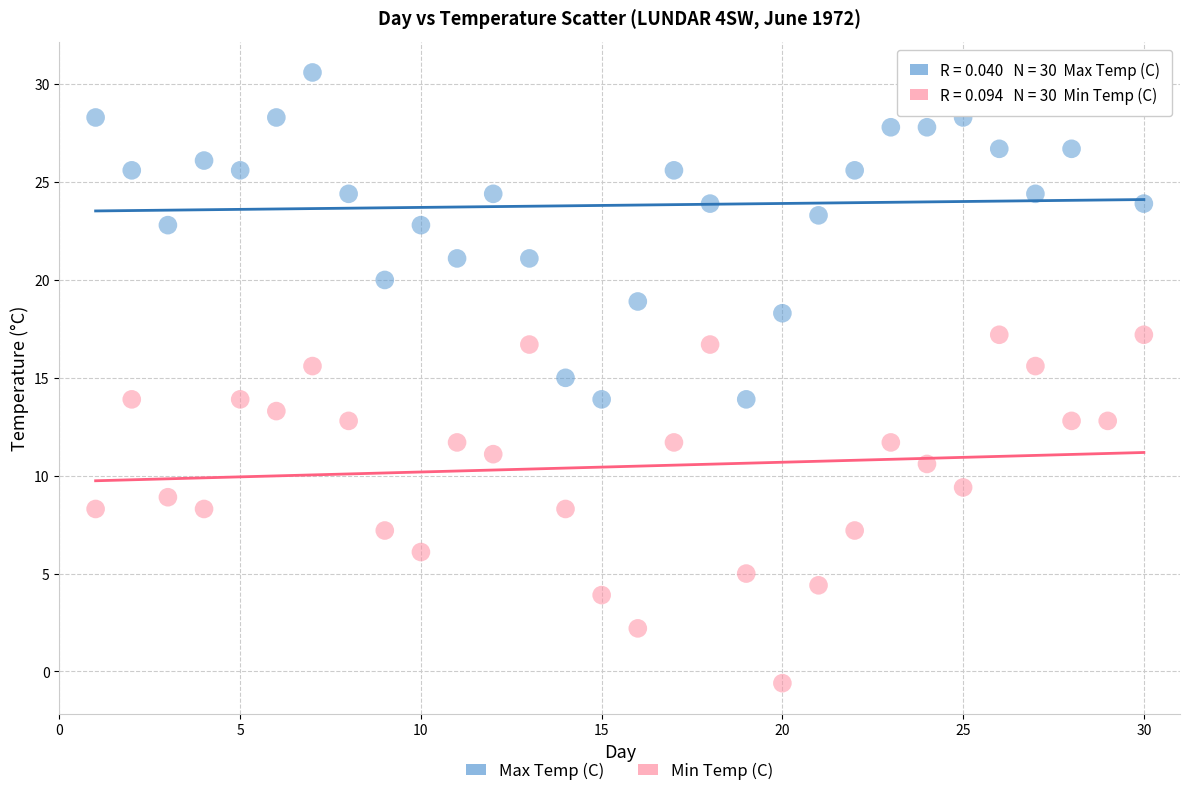

Which series contains the lowest Y value?

Min Temp (C)